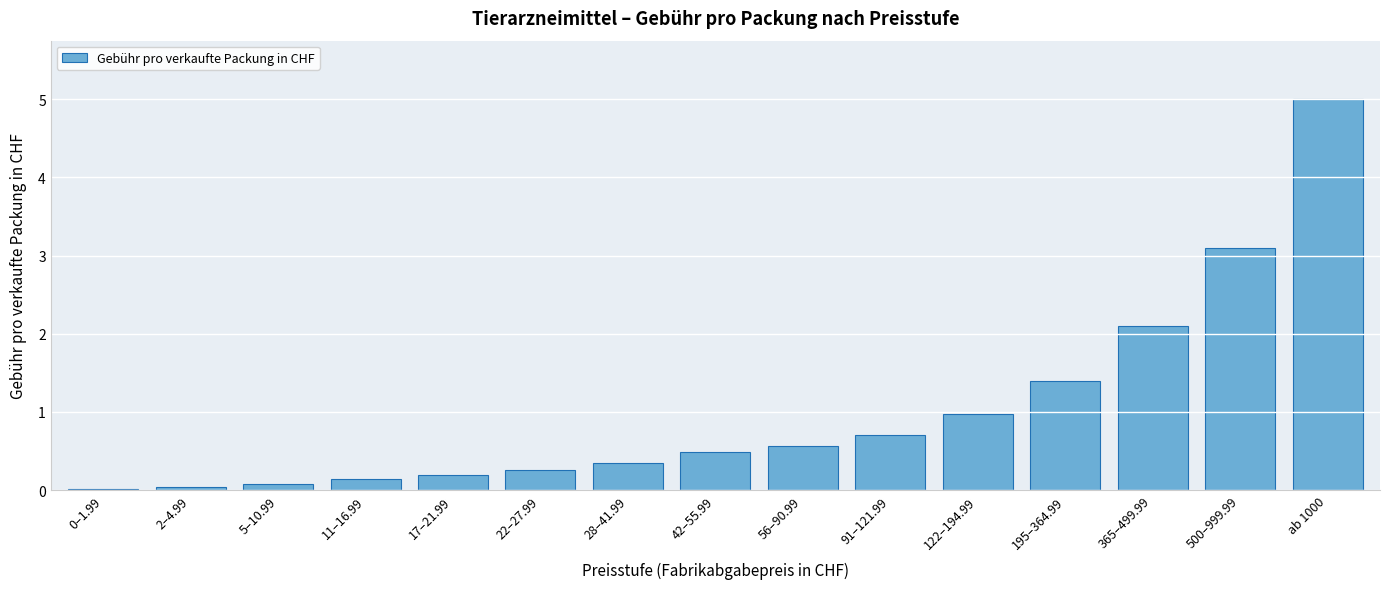

The chart shows a value of 0.4 at 195–364.99. True or false?

False